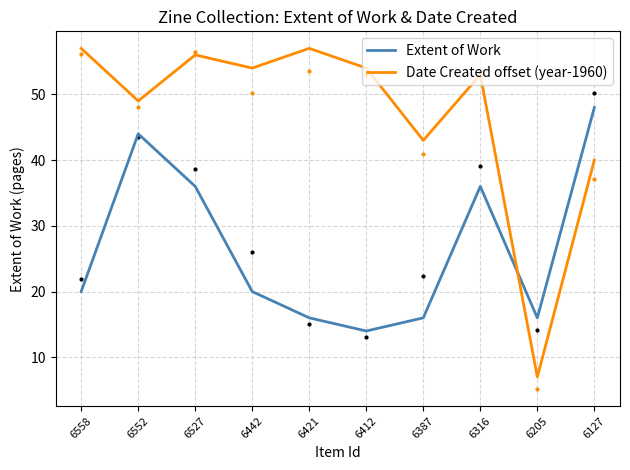

List the series in order of their peak value, highest first.

Date Created offset (year-1960), Extent of Work